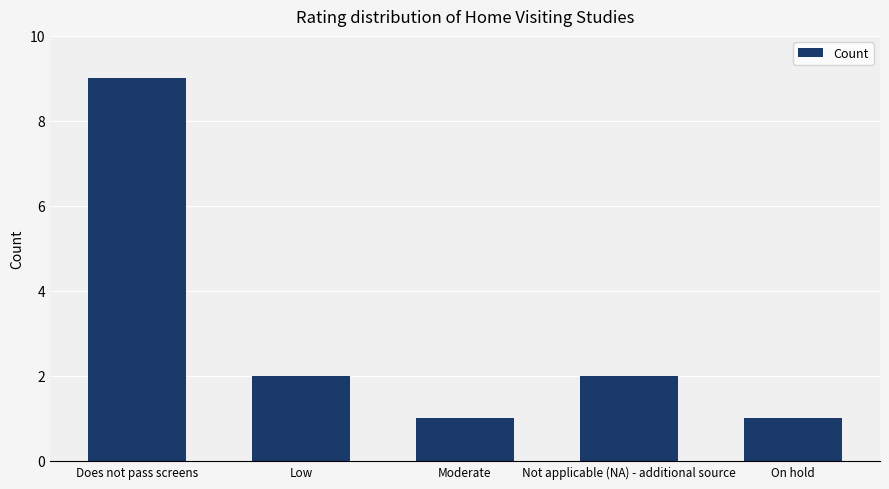

The value at Does not pass screens is 9. True or false?

True